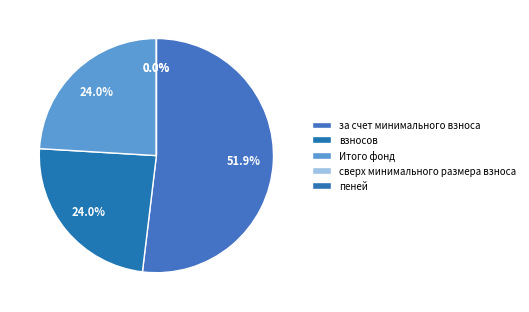

To the nearest percent, what is the combined percentage of за счет минимального взноса and пеней?

52%